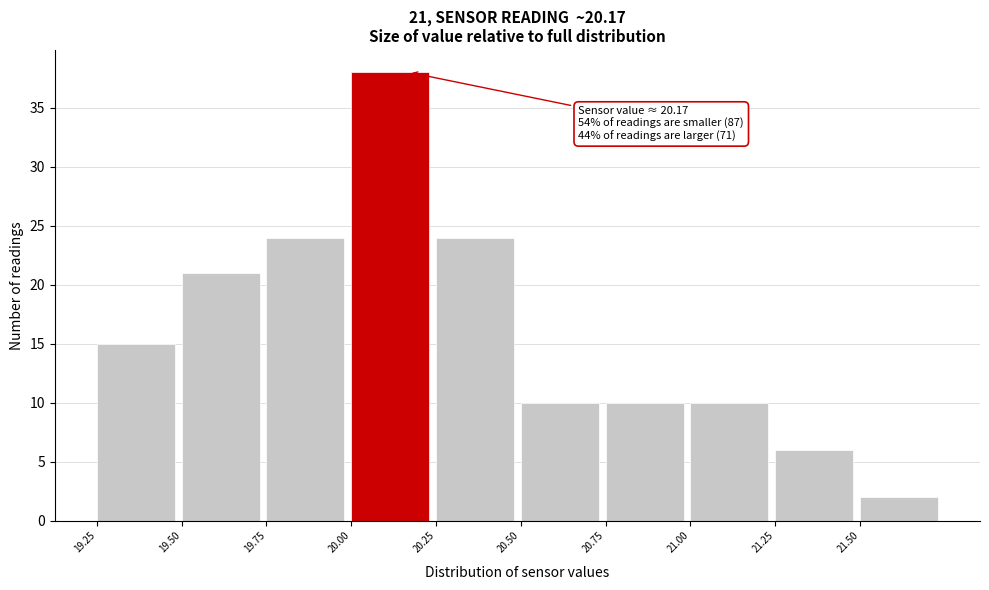

Over which range of the x-axis is the bar tallest?

20.00 to 20.25